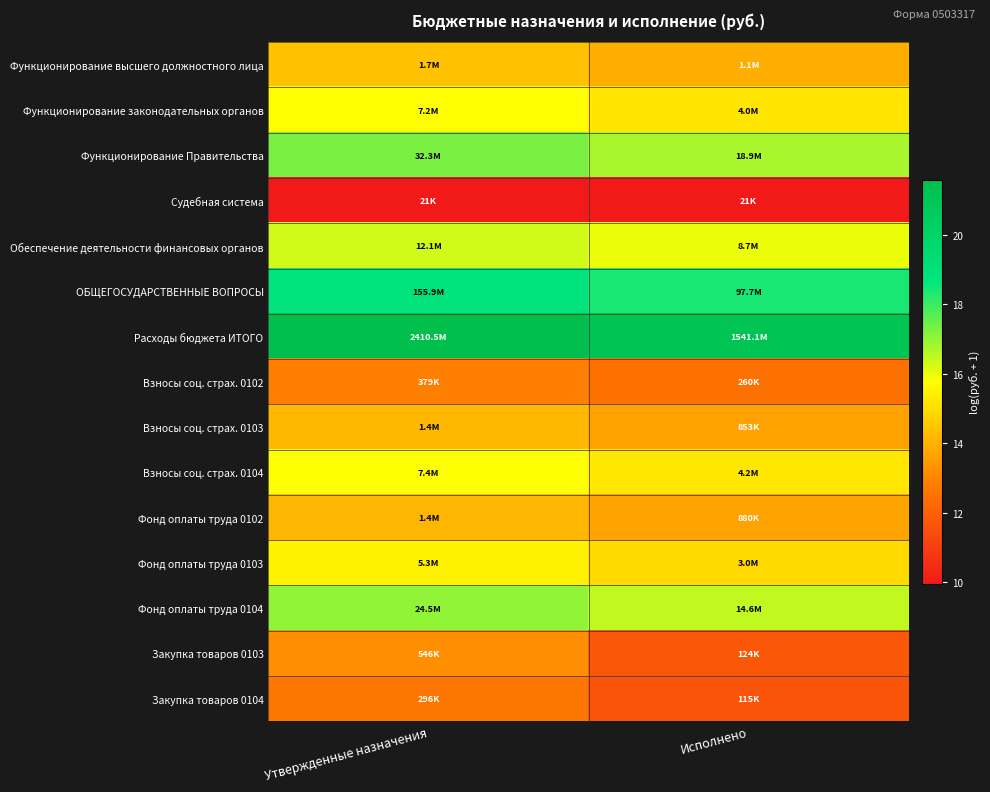

Reading left to right, transcribe all the data shown in this chart.

Функционирование высшего должностного лица: Утвержденные назначения=14.4	Исполнено=13.9
Функционирование законодательных органов: Утвержденные назначения=15.8	Исполнено=15.2
Функционирование Правительства: Утвержденные назначения=17.3	Исполнено=16.8
Судебная система: Утвержденные назначения=9.9	Исполнено=9.9
Обеспечение деятельности финансовых органов: Утвержденные назначения=16.3	Исполнено=16.0
ОБЩЕГОСУДАРСТВЕННЫЕ ВОПРОСЫ: Утвержденные назначения=18.9	Исполнено=18.4
Расходы бюджета ИТОГО: Утвержденные назначения=21.6	Исполнено=21.2
Взносы соц. страх. 0102: Утвержденные назначения=12.8	Исполнено=12.5
Взносы соц. страх. 0103: Утвержденные назначения=14.1	Исполнено=13.7
Взносы соц. страх. 0104: Утвержденные назначения=15.8	Исполнено=15.2
Фонд оплаты труда 0102: Утвержденные назначения=14.1	Исполнено=13.7
Фонд оплаты труда 0103: Утвержденные назначения=15.5	Исполнено=14.9
Фонд оплаты труда 0104: Утвержденные назначения=17.0	Исполнено=16.5
Закупка товаров 0103: Утвержденные назначения=13.2	Исполнено=11.7
Закупка товаров 0104: Утвержденные назначения=12.6	Исполнено=11.6